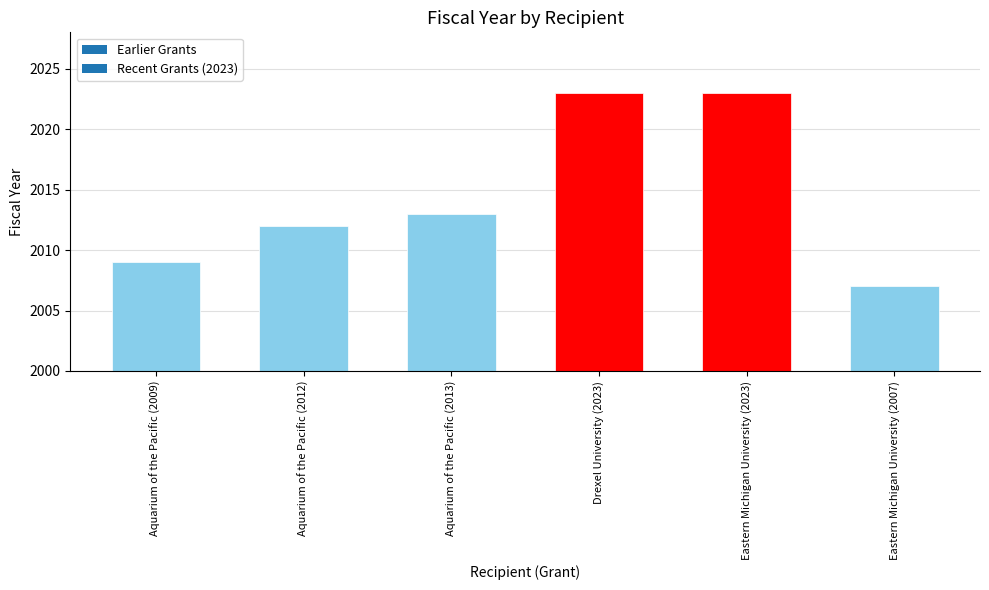

Between Aquarium of the Pacific (2013) and Aquarium of the Pacific (2009), which is larger?

Aquarium of the Pacific (2013)